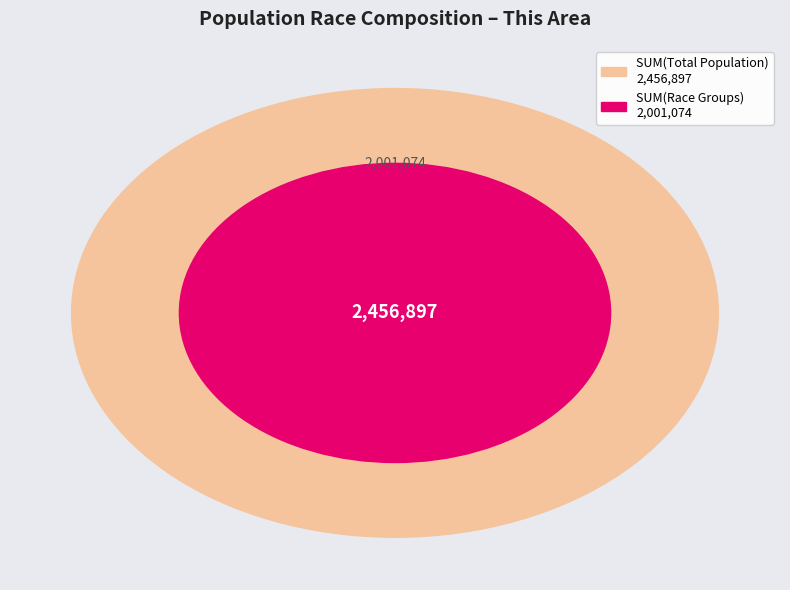

What is the majority slice?

Total Population